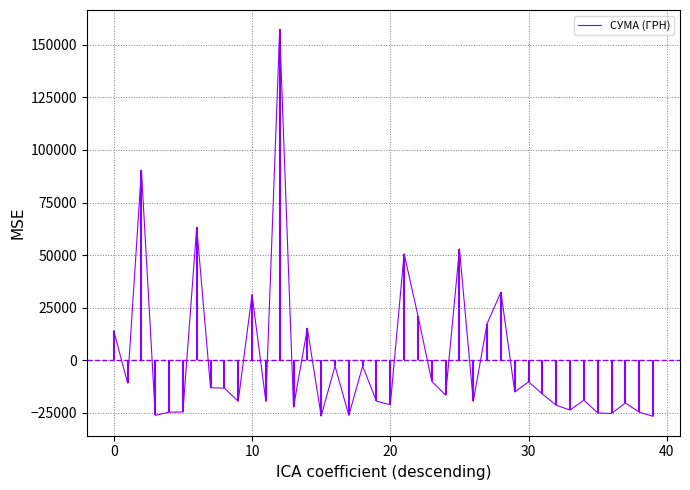

What is the minimum value shown in the chart?

-26674.1